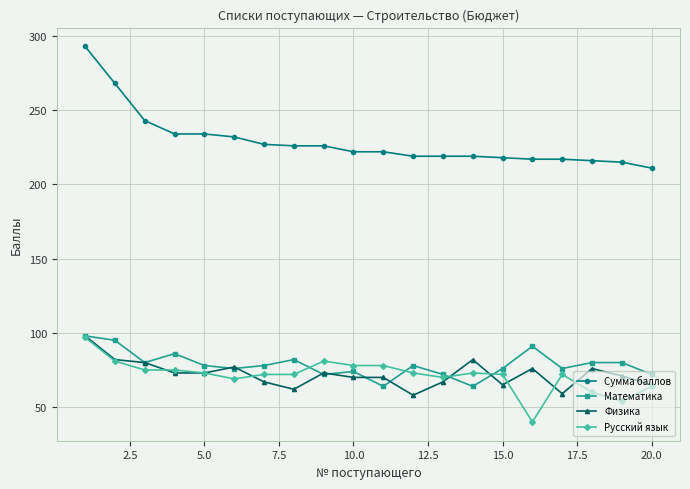

What is the sum of all Русский язык values?

1429